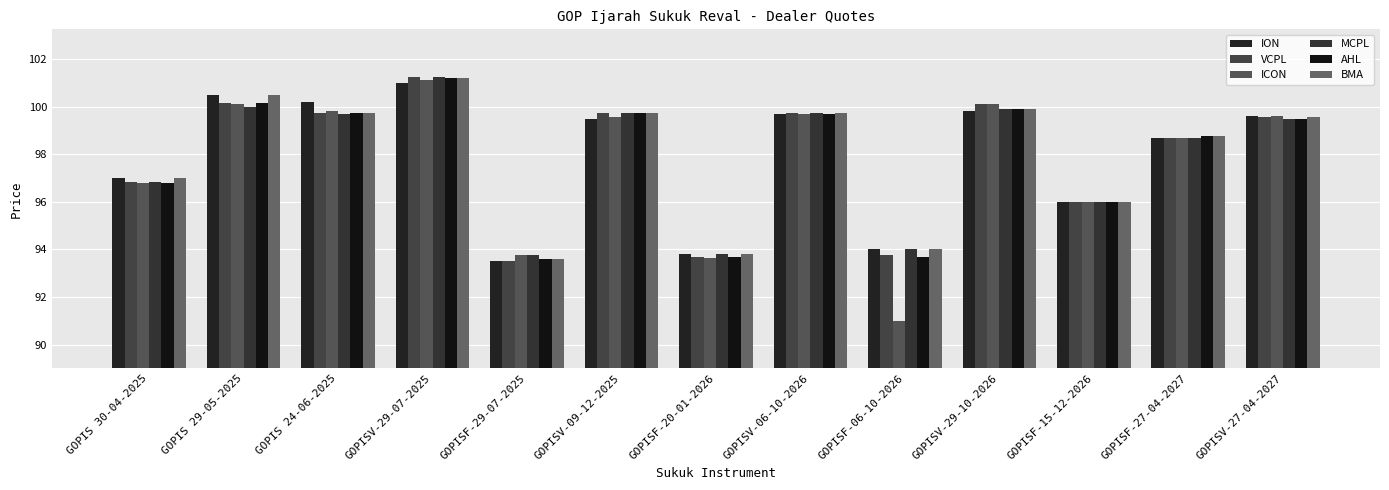

What is the label of the 13th bar from the left?

GOPISV-27-04-2027